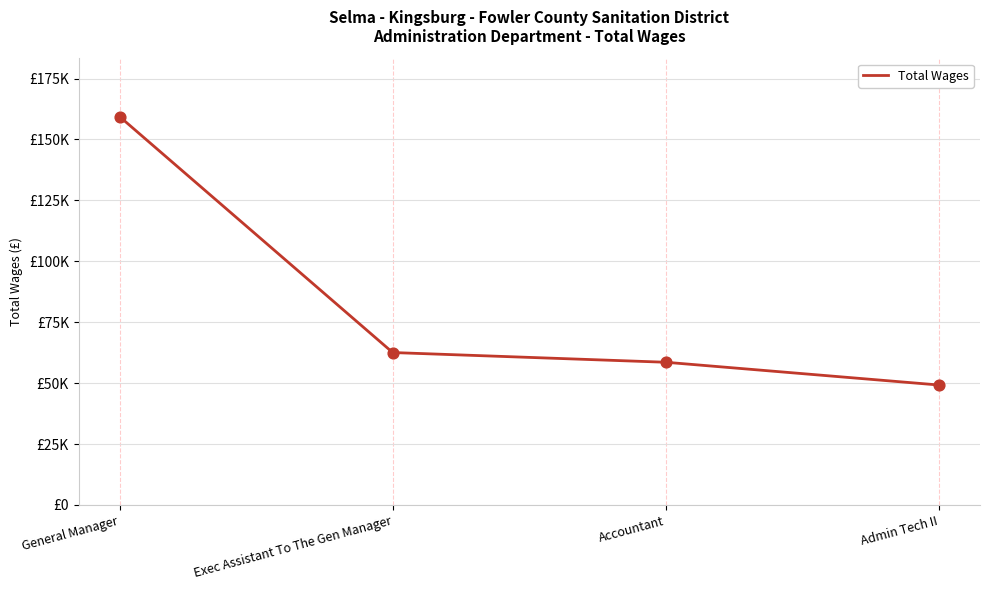

Between General Manager and Admin Tech II, which is larger?

General Manager